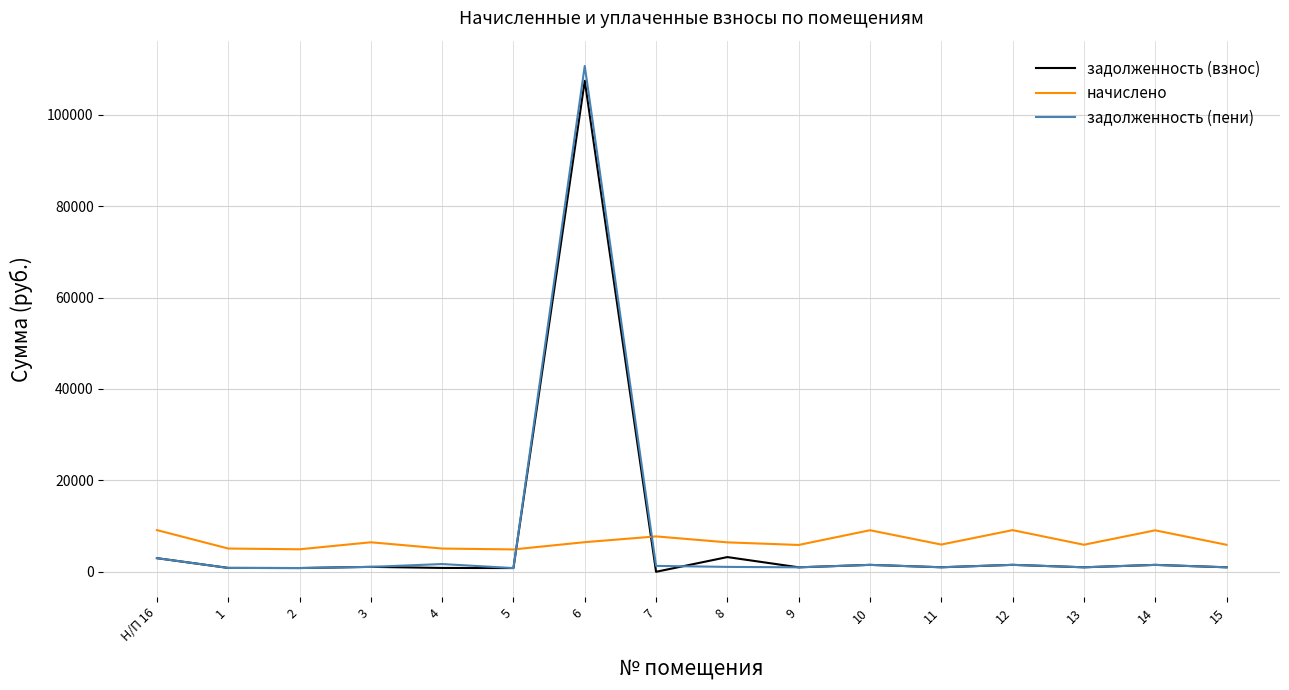

What is the greatest value displayed?

110667.9